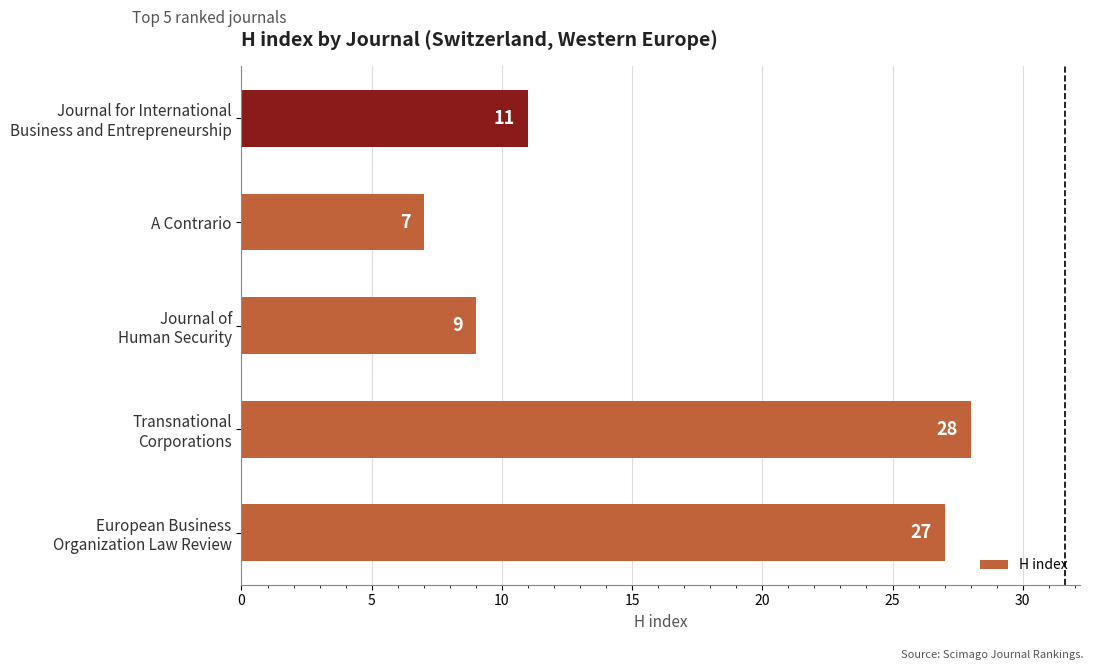

The chart shows a value of 7 at A Contrario. True or false?

True